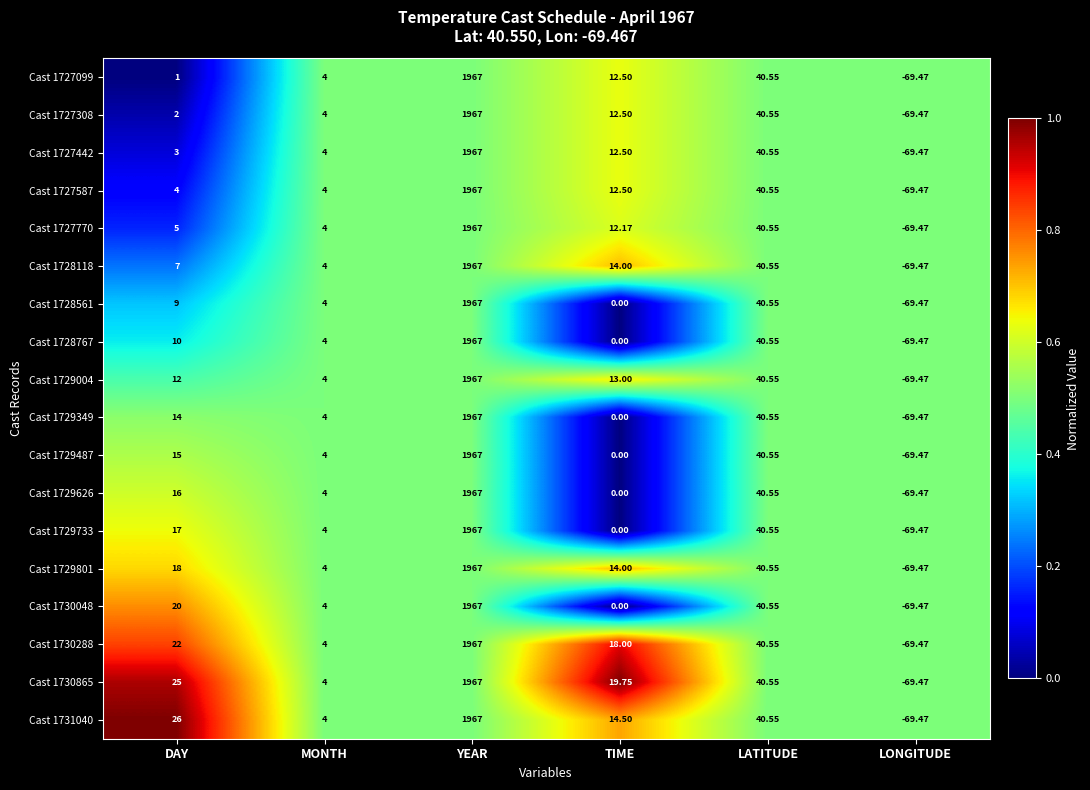

At which category does the chart reach its peak across all series?

YEAR